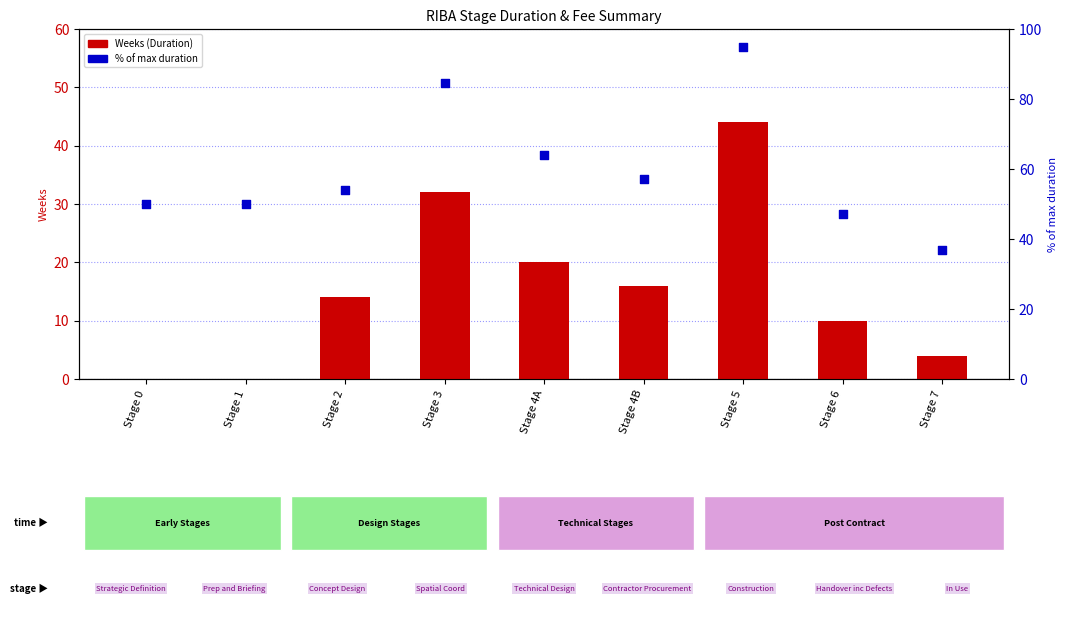

Which series has the largest total across all categories?

% of max duration